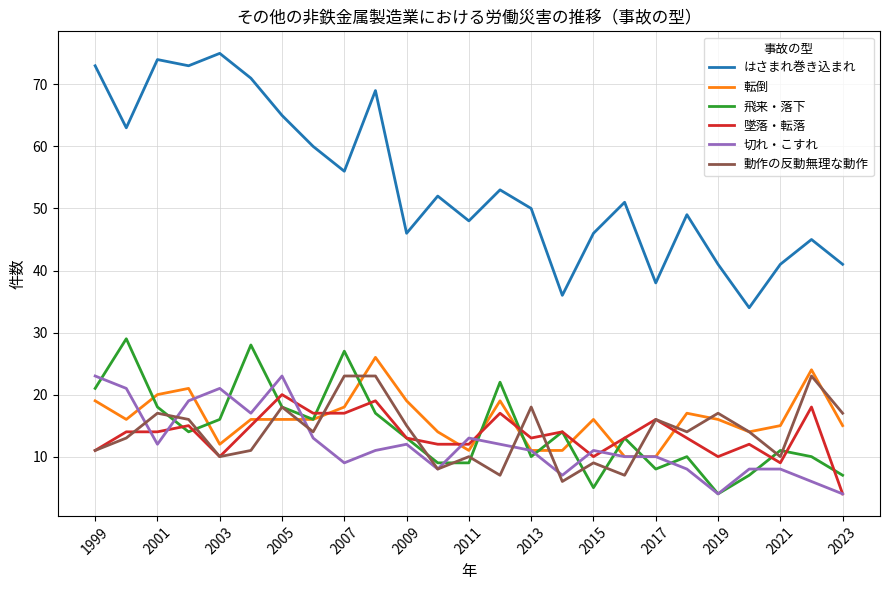

What is the minimum value shown in the chart?

4